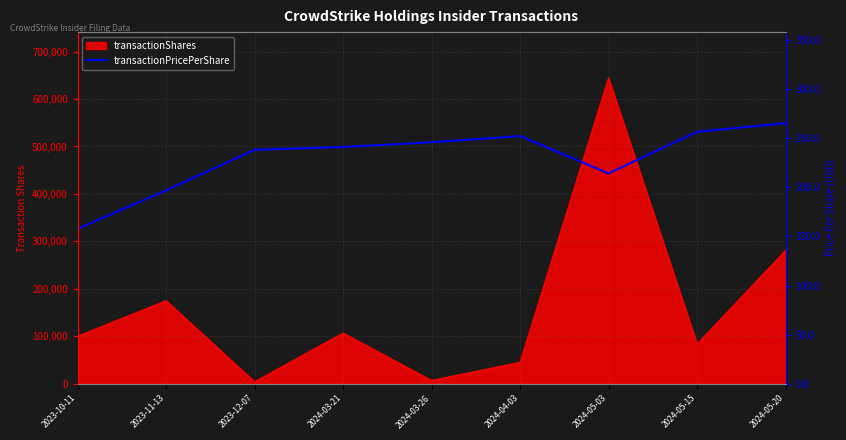

Reading left to right, extract all data points from this chart.

2023-10-11=157.8	2023-11-13=197.0	2023-12-07=238.3	2024-03-21=241.2	2024-03-26=246.0	2024-04-03=252.3	2024-05-03=214.2	2024-05-15=256.7	2024-05-20=265.3